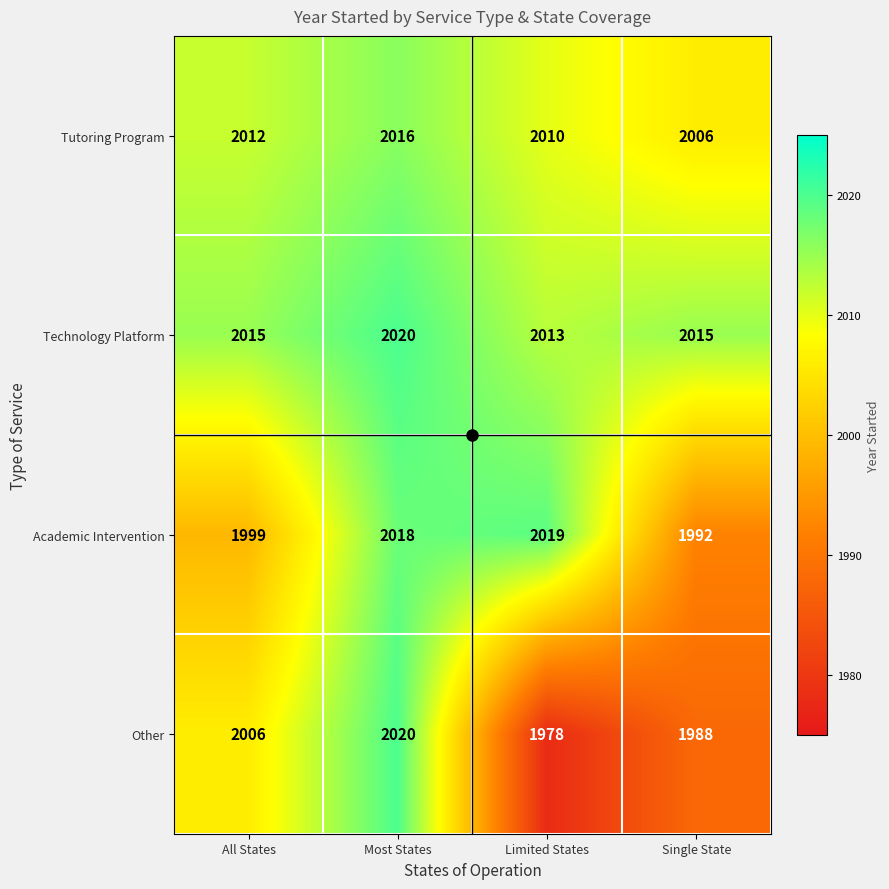

At which label is Other closest to 1999?

All States